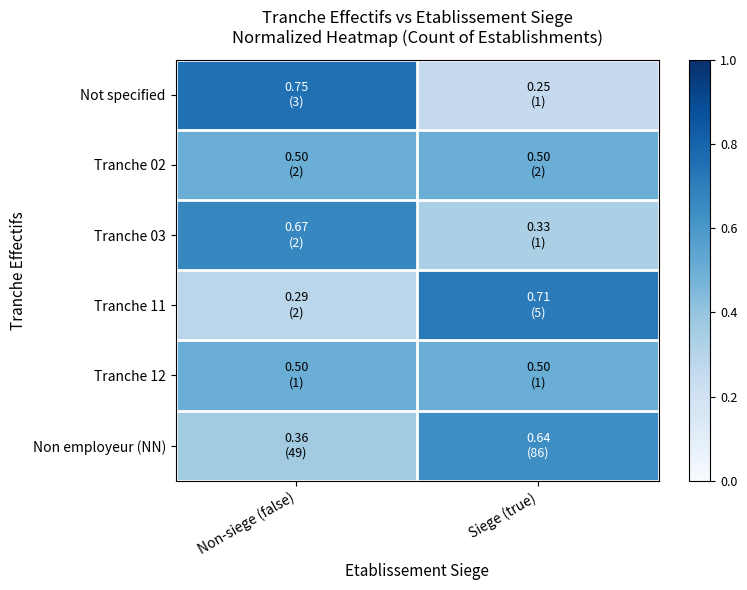

At which category is the sum across all series the highest?

Non-siege (false)